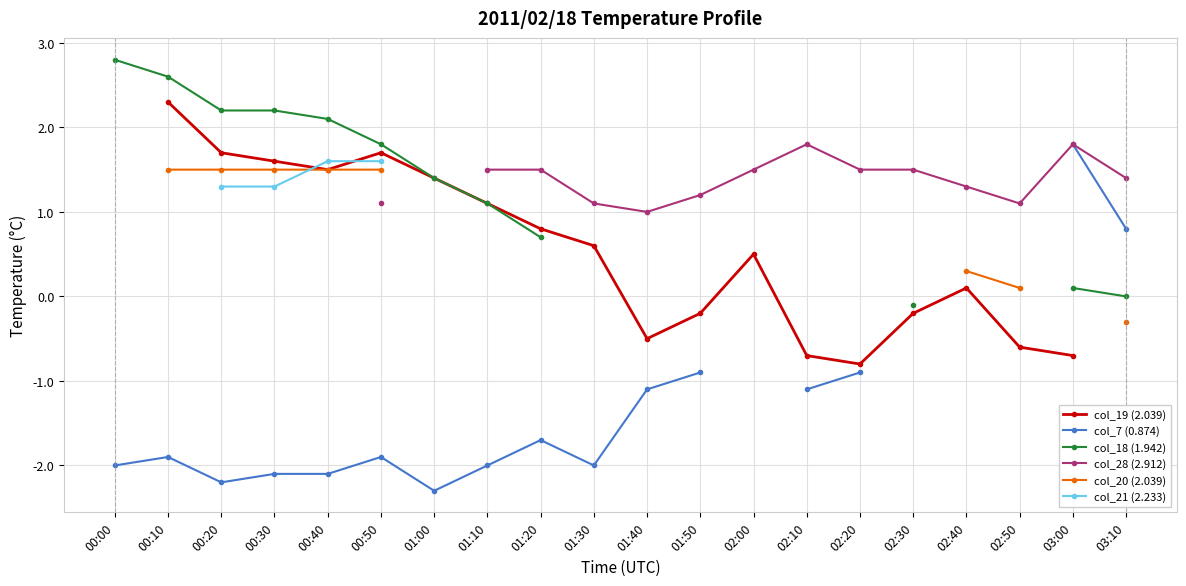

True or false: col_28 (2.912) has more than 1 interior local peaks.

True